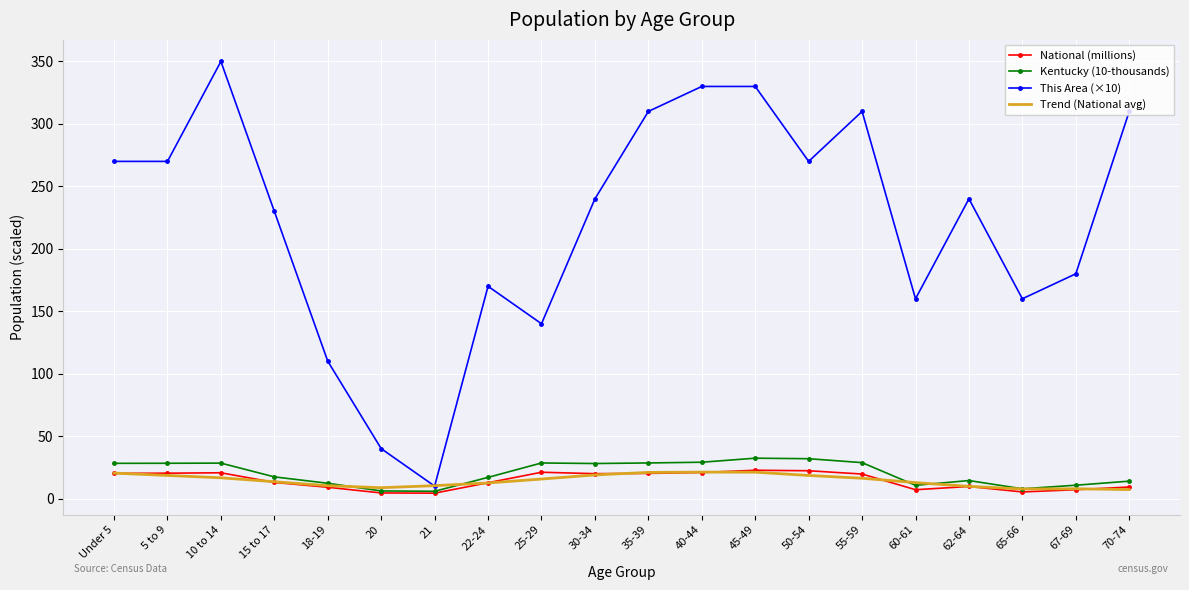

At which label does This Area (×10) reach its peak?

10 to 14